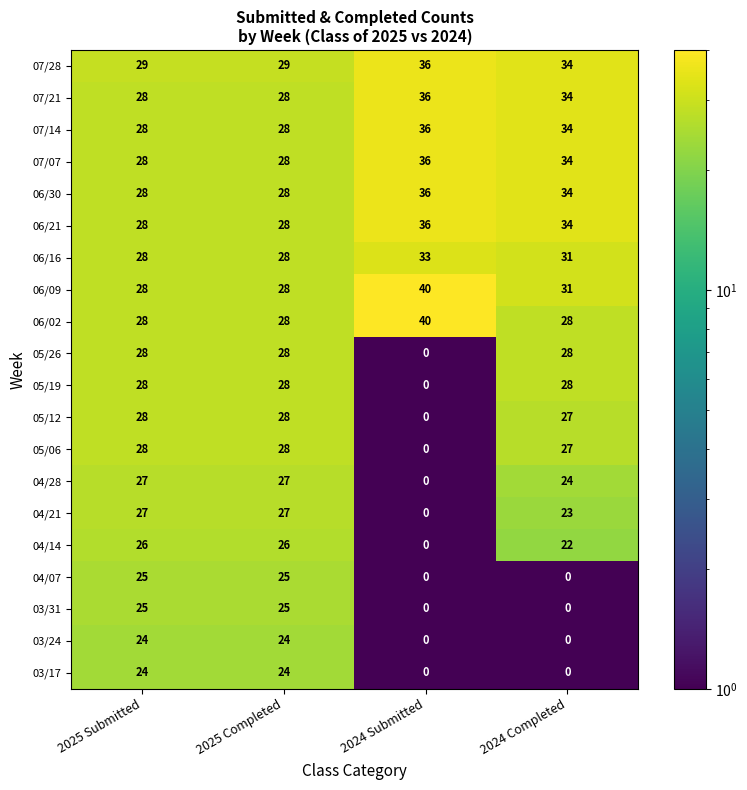

At how many categories does at least one series exceed 0?

4